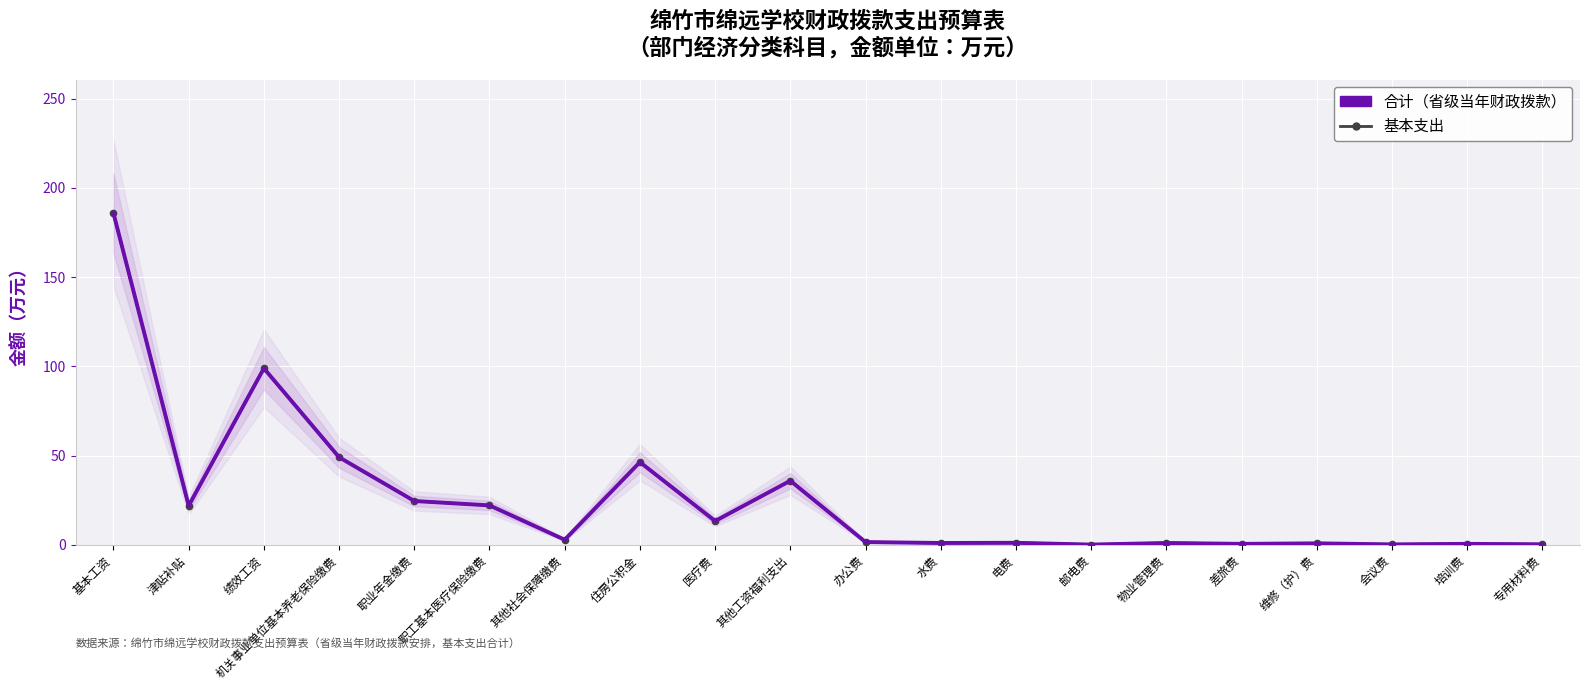

Between 基本工资 and 水费, which is larger?

基本工资